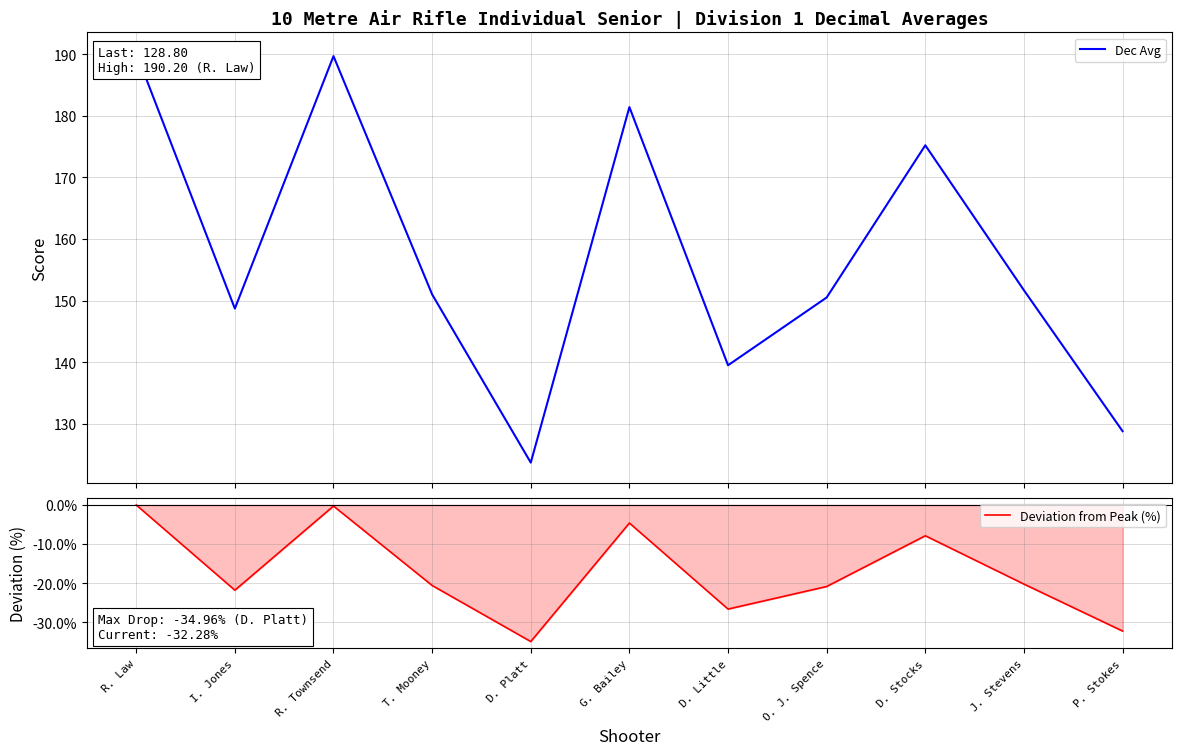

True or false: Deviation from Peak (%) and Dec Avg cross at least once.

False